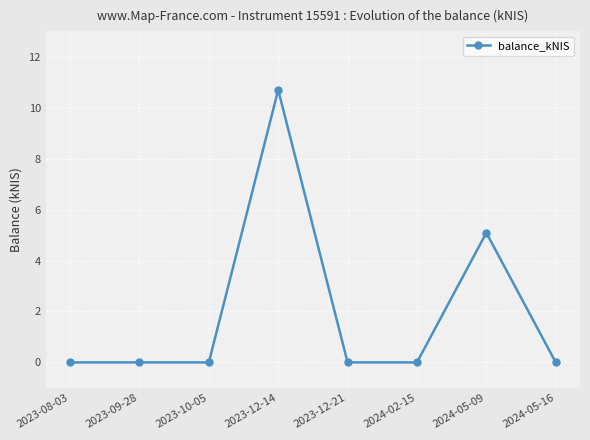

What position from the right is 2023-09-28?

7